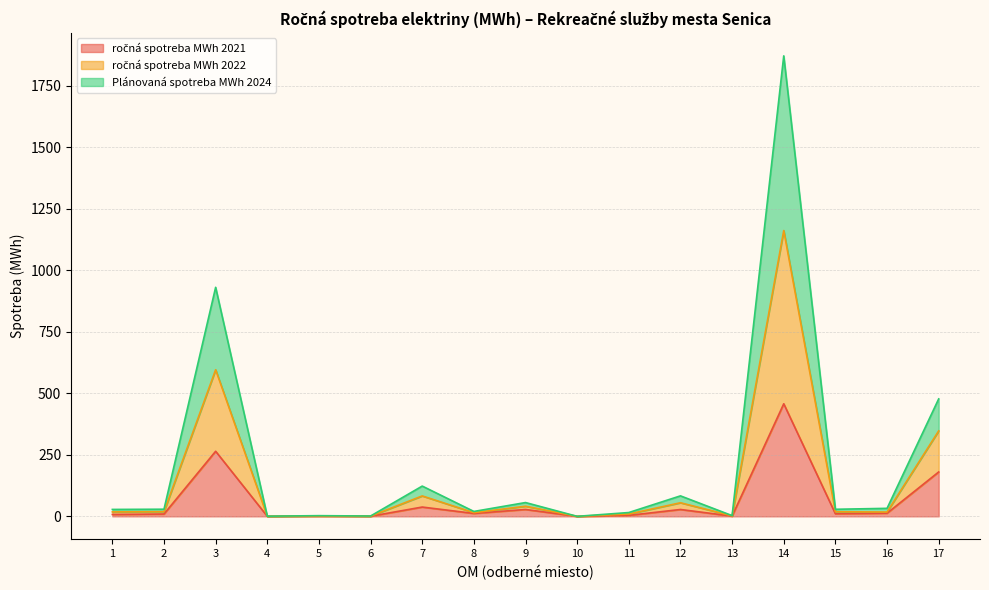

Rank the series by their average value, from lowest to highest.

ročná spotreba MWh 2021, Plánovaná spotreba MWh 2024, ročná spotreba MWh 2022